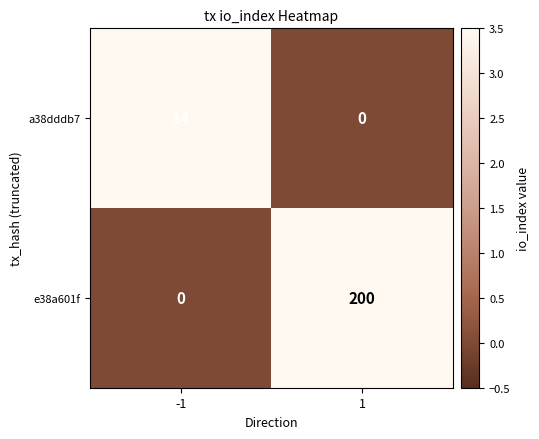

What is the total value across all series at 1?

200